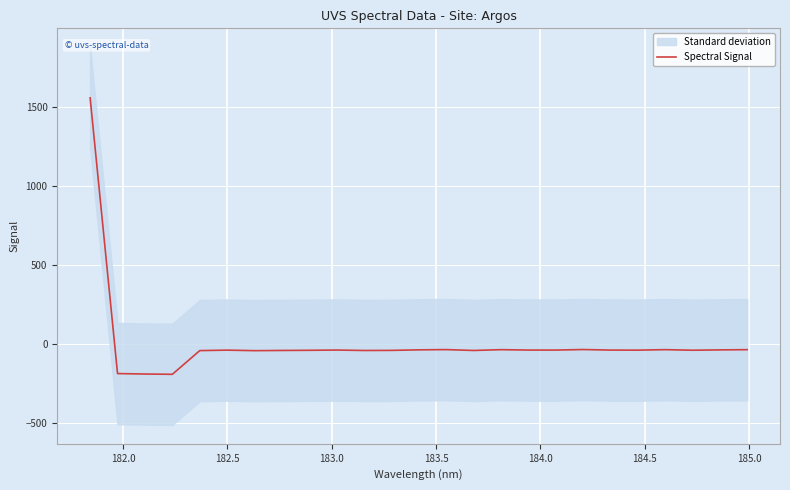

What is the difference between the maximum and minimum values?

1749.1